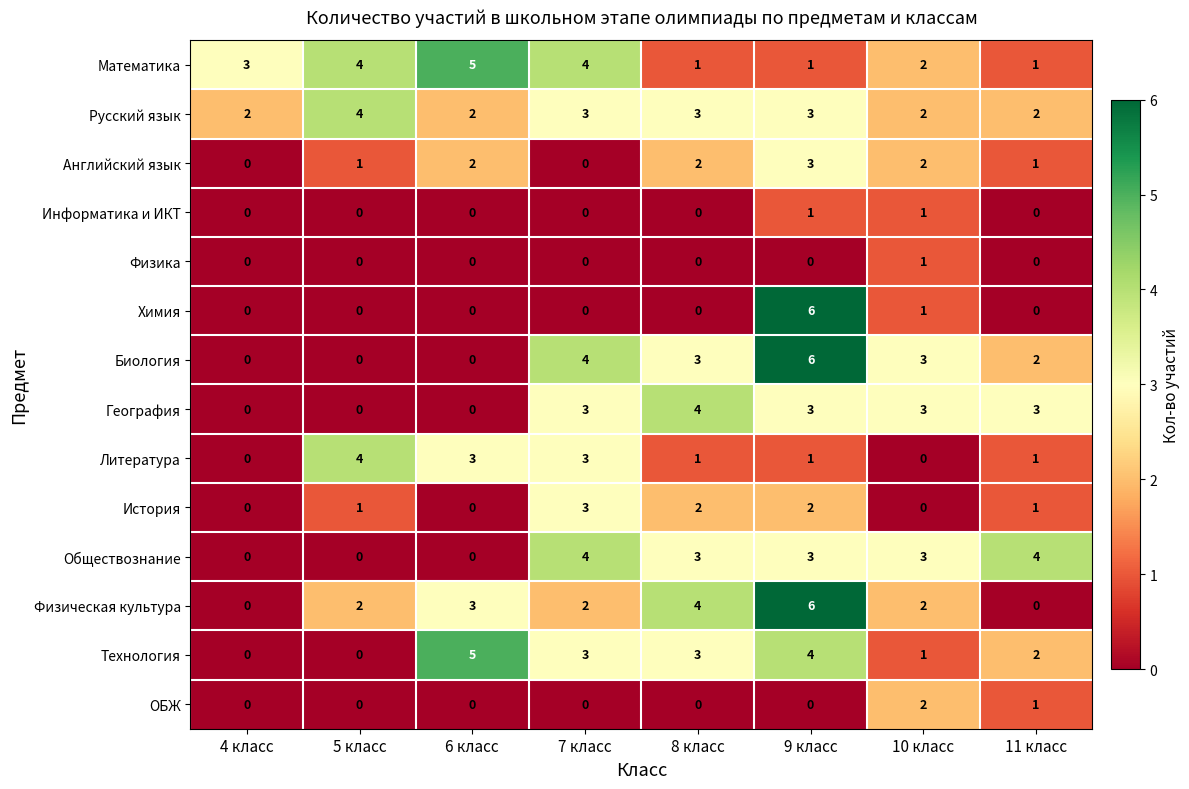

The Математика series shows 3 at 6 класс. True or false?

False